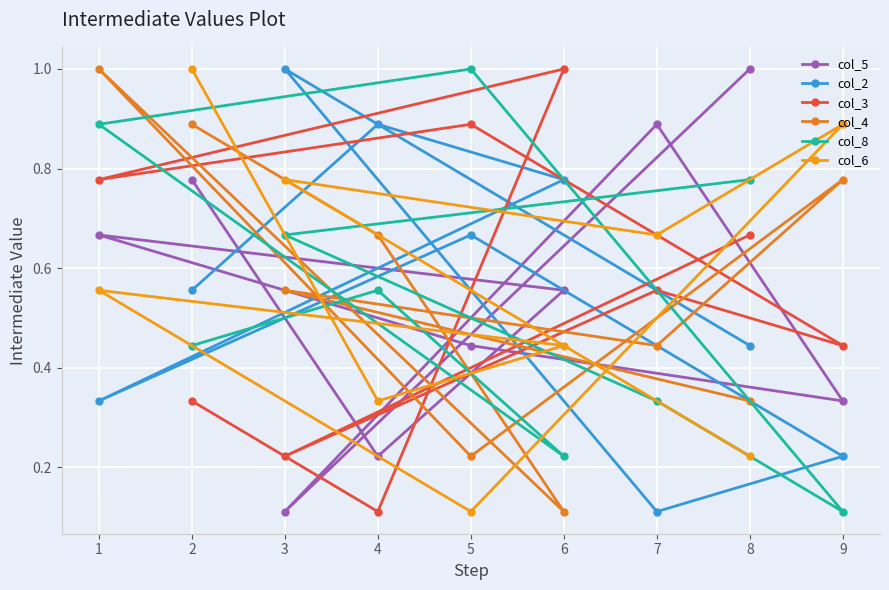

What is the total value across all series at 7?

3.0